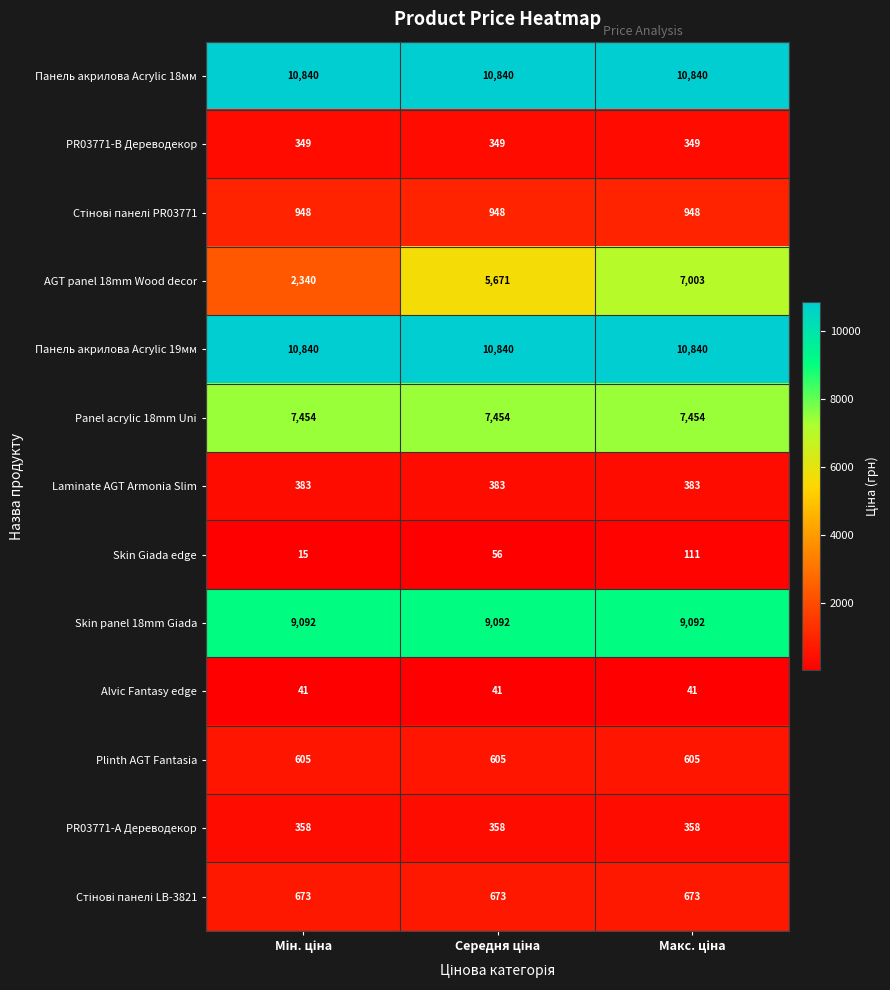

What is the minimum value for PR03771-А Дереводекор?

358